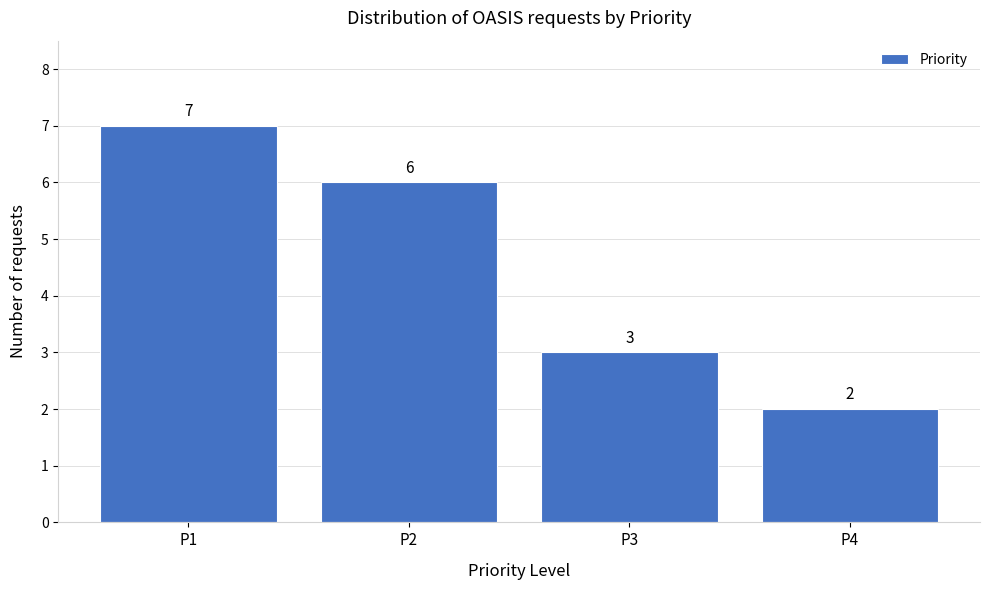

Reading left to right, list every bar in this chart as the range it spans on the x-axis followed by its height.

0.5 to 1.5: 7
1.5 to 2.5: 6
2.5 to 3.5: 3
3.5 to 4.5: 2